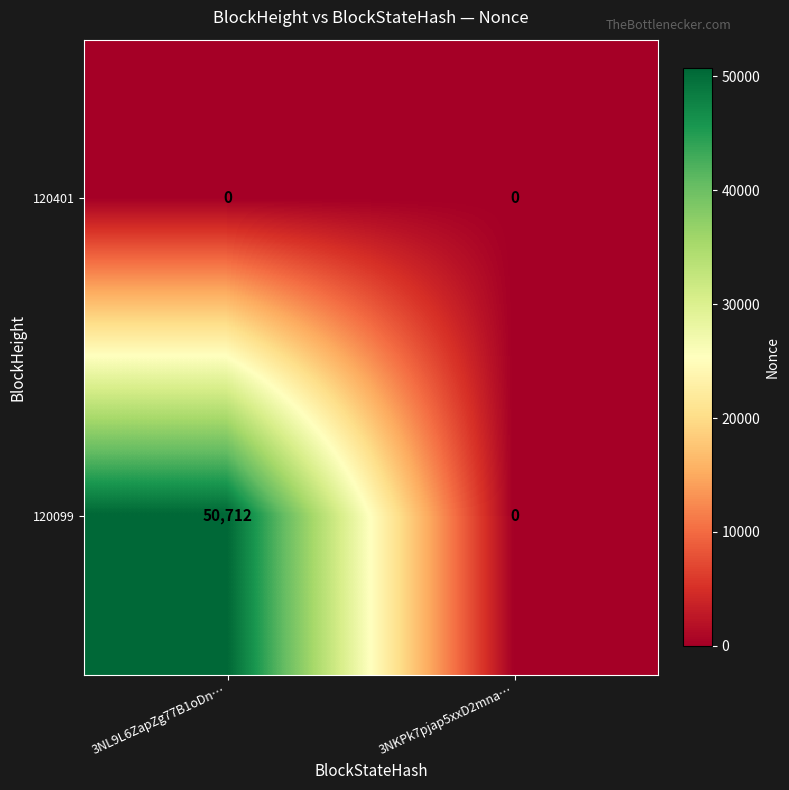

Which category has the highest value in the 120099 series?

3NL9L6ZapZg77B1oDn…